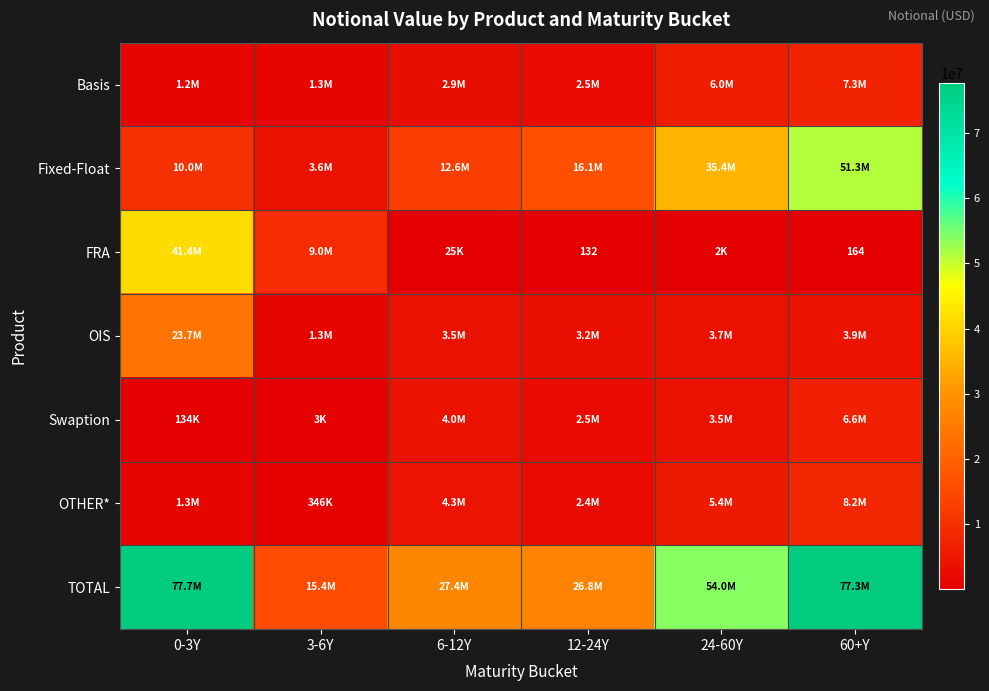

Where does the Basis series first go above 2877812?

24-60Y